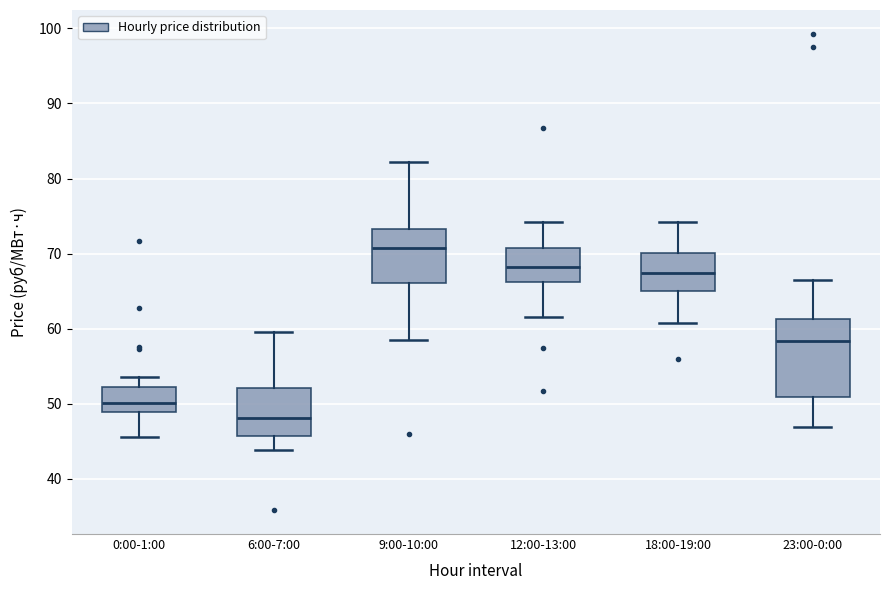

Which box is the tallest, from its lower edge to its upper edge?

23:00-0:00